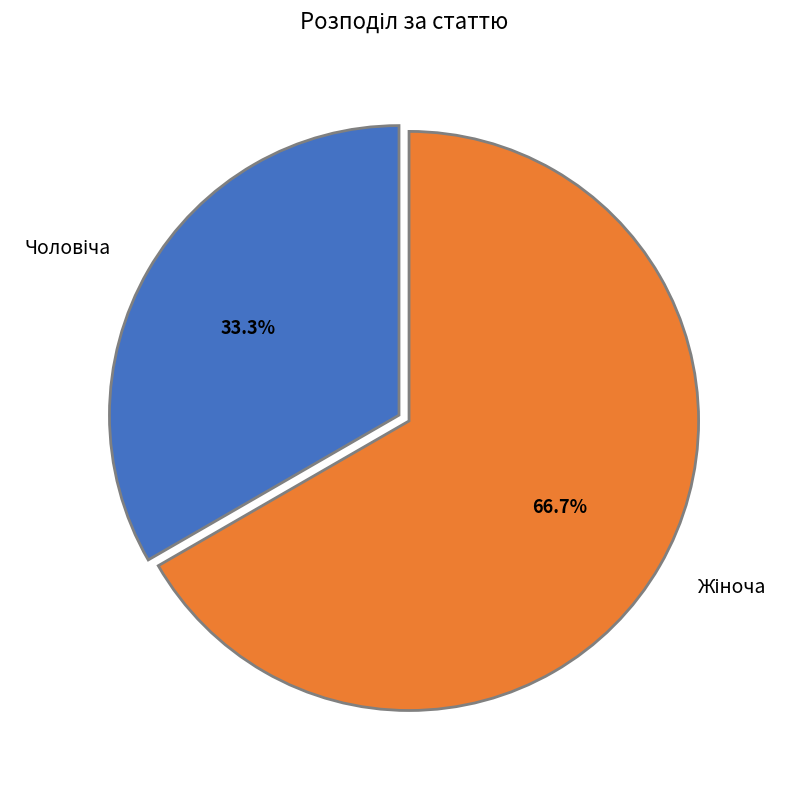

Is there a majority slice in this chart?

Yes